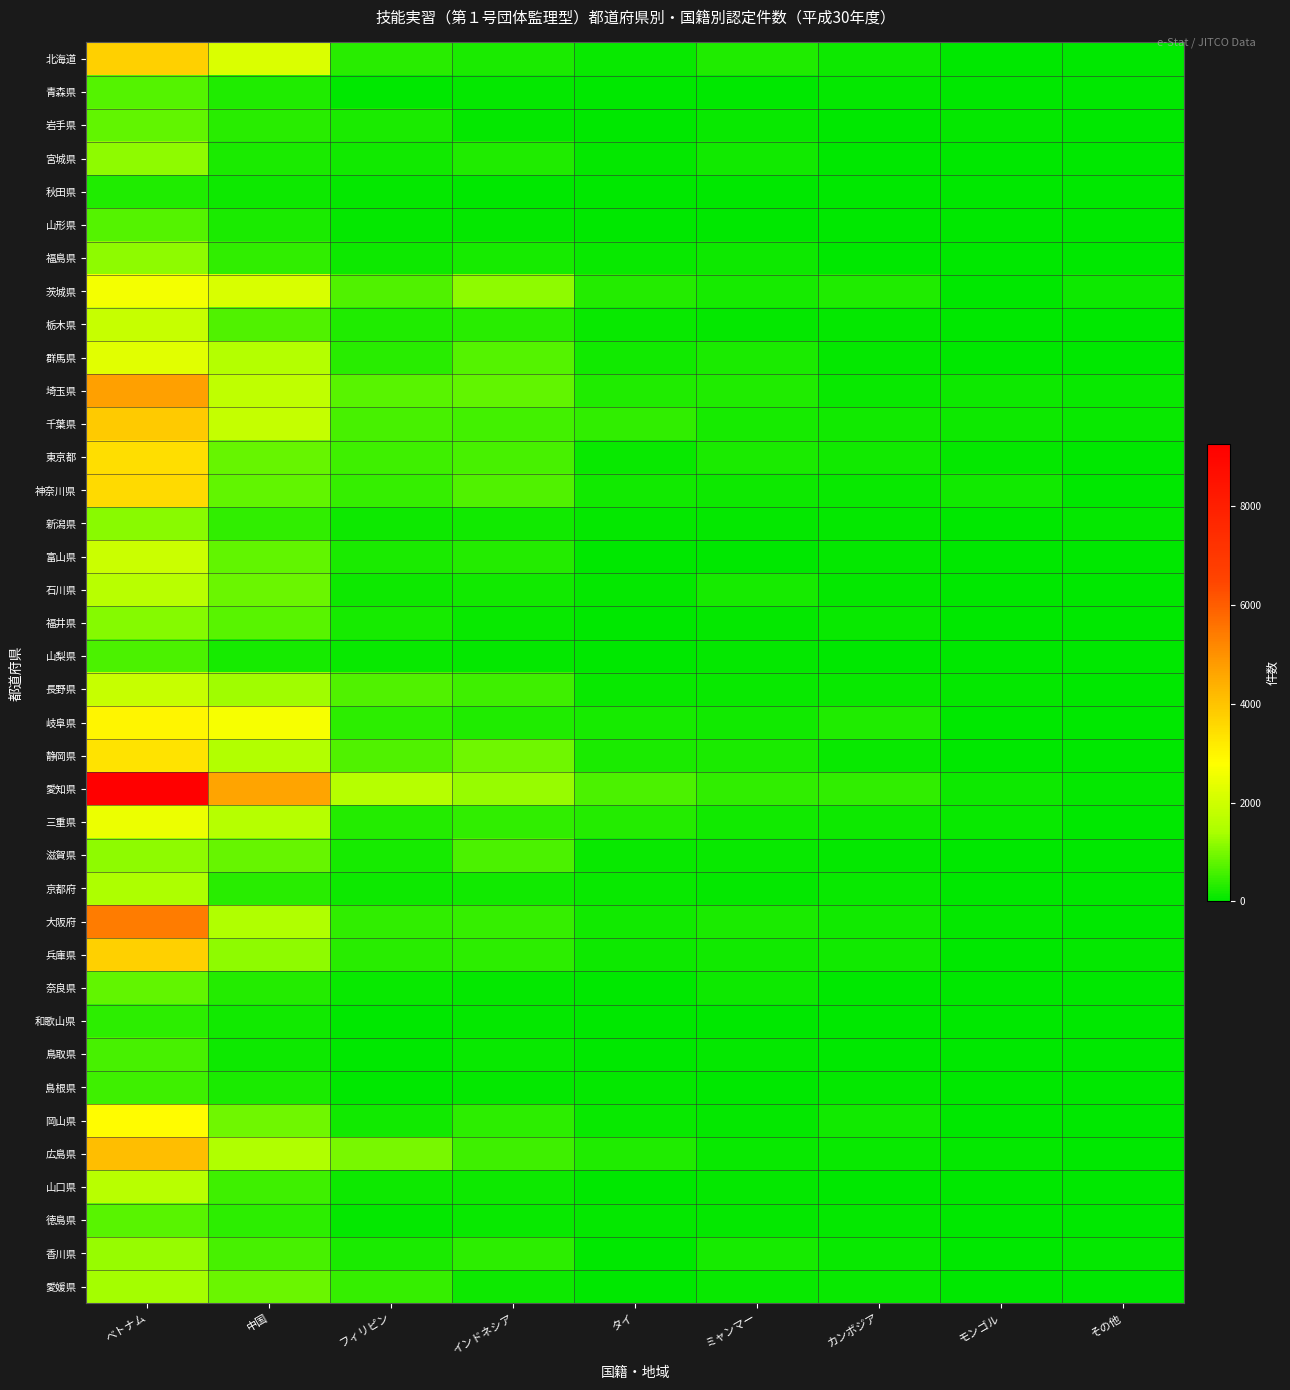

What is the maximum value shown in the chart?

9249